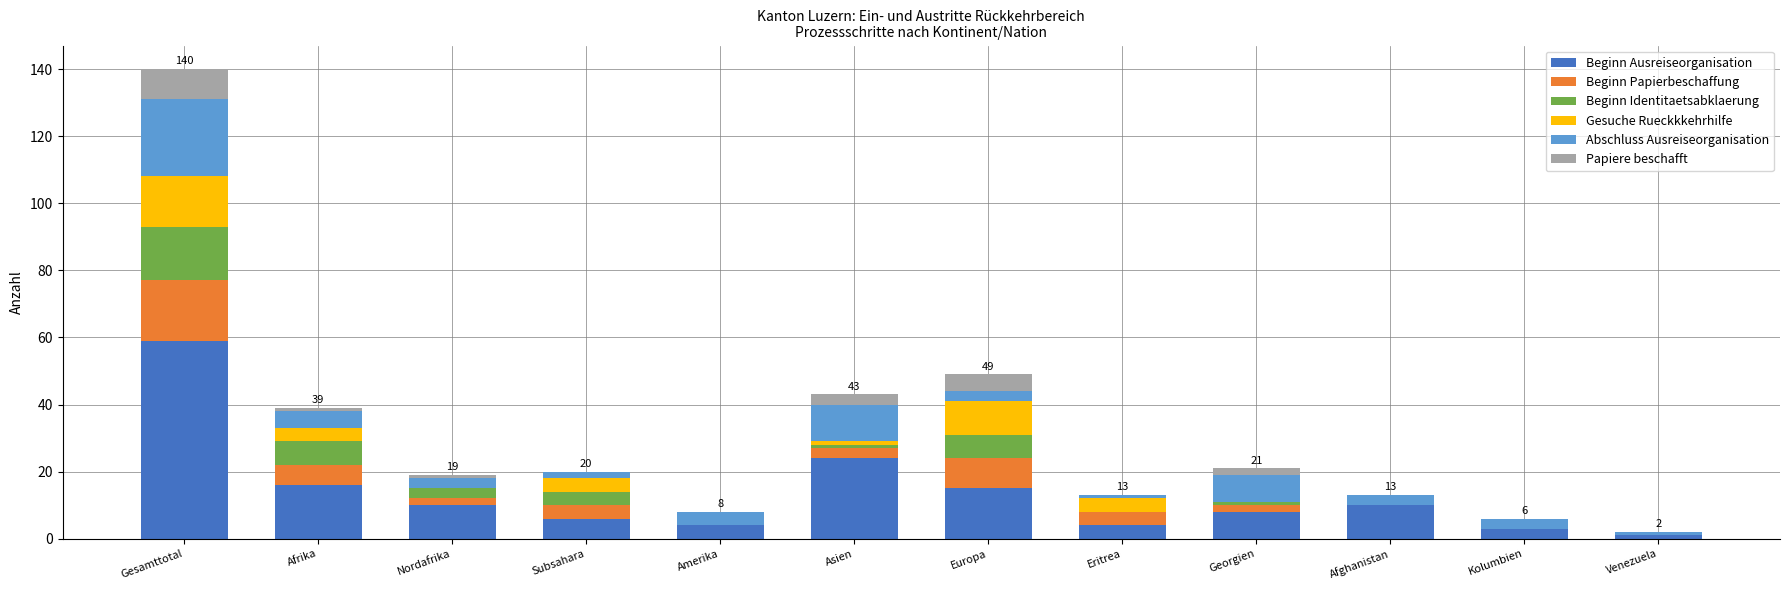

What is the sum of all Beginn Ausreiseorganisation values?

160